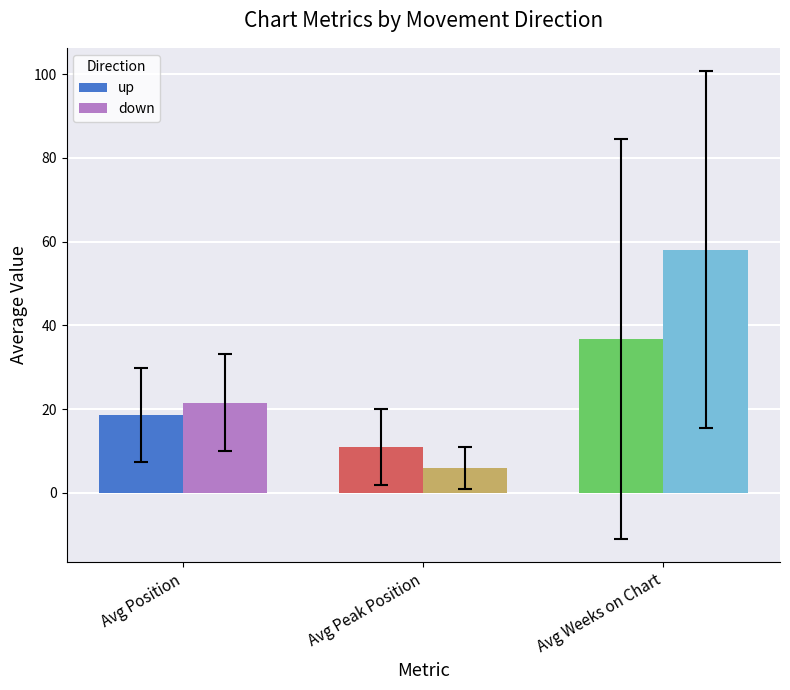

Reading left to right, transcribe all the data shown in this chart.

up: Avg Position=18.5	Avg Peak Position=11.0	Avg Weeks on Chart=36.7
down: Avg Position=21.6	Avg Peak Position=5.8	Avg Weeks on Chart=58.0